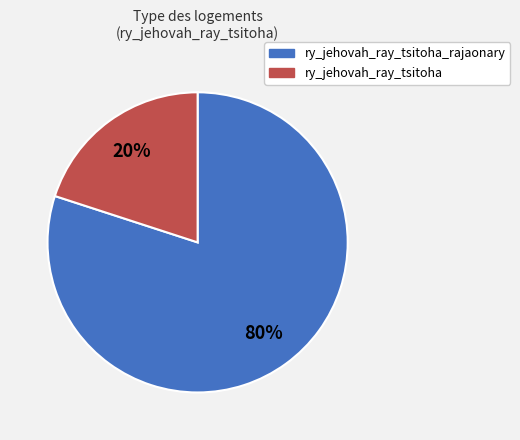

Between ry_jehovah_ray_tsitoha_rajaonary and ry_jehovah_ray_tsitoha, which is larger?

ry_jehovah_ray_tsitoha_rajaonary